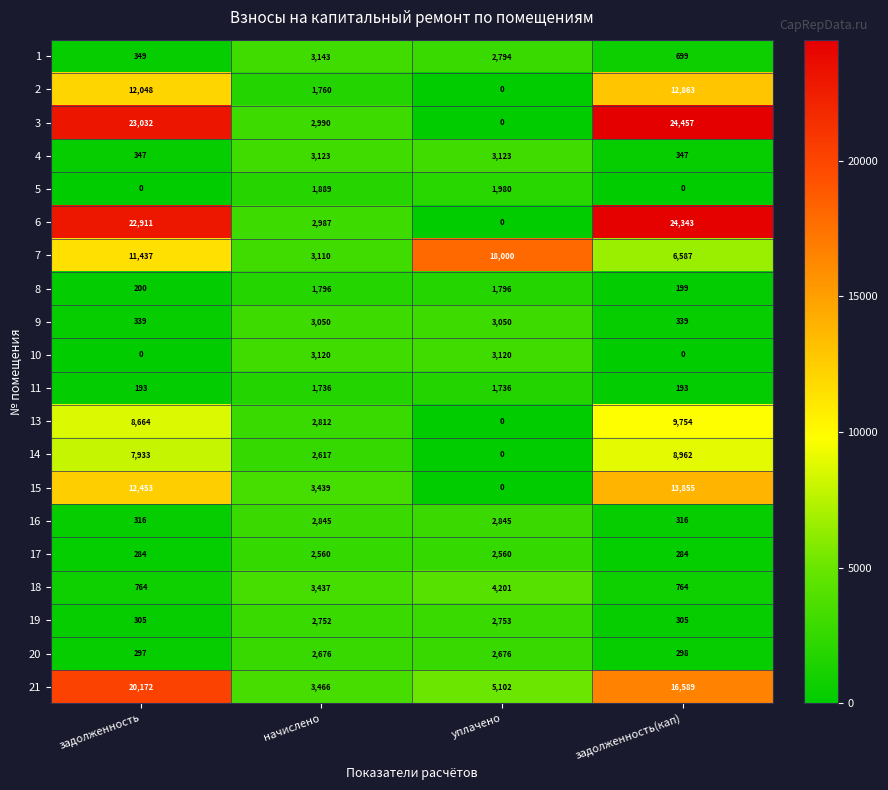

At how many categories does at least one series exceed 12580?

3